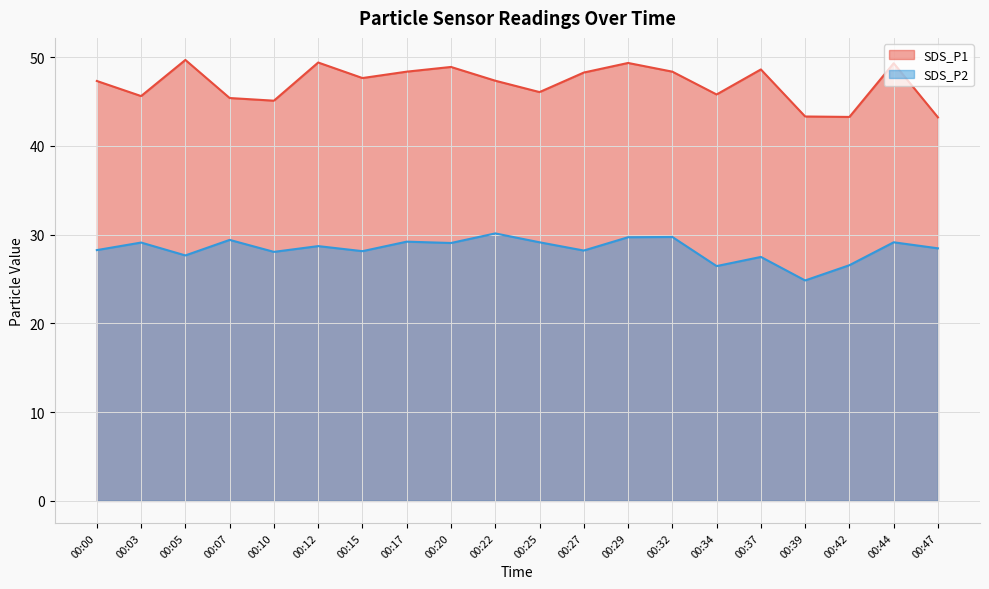

Reading left to right, what are all the values shown in this chart?

SDS_P1: 00:00=47.3	00:03=45.6	00:05=49.7	00:07=45.4	00:10=45.1	00:12=49.4	00:15=47.6	00:17=48.4	00:20=48.9	00:22=47.3	00:25=46.0	00:27=48.2	00:29=49.3	00:32=48.4	00:34=45.8	00:37=48.6	00:39=43.3	00:42=43.2	00:44=49.3	00:47=43.2
SDS_P2: 00:00=28.2	00:03=29.1	00:05=27.6	00:07=29.4	00:10=28.1	00:12=28.7	00:15=28.1	00:17=29.2	00:20=29.1	00:22=30.1	00:25=29.1	00:27=28.2	00:29=29.7	00:32=29.7	00:34=26.4	00:37=27.5	00:39=24.8	00:42=26.6	00:44=29.1	00:47=28.4